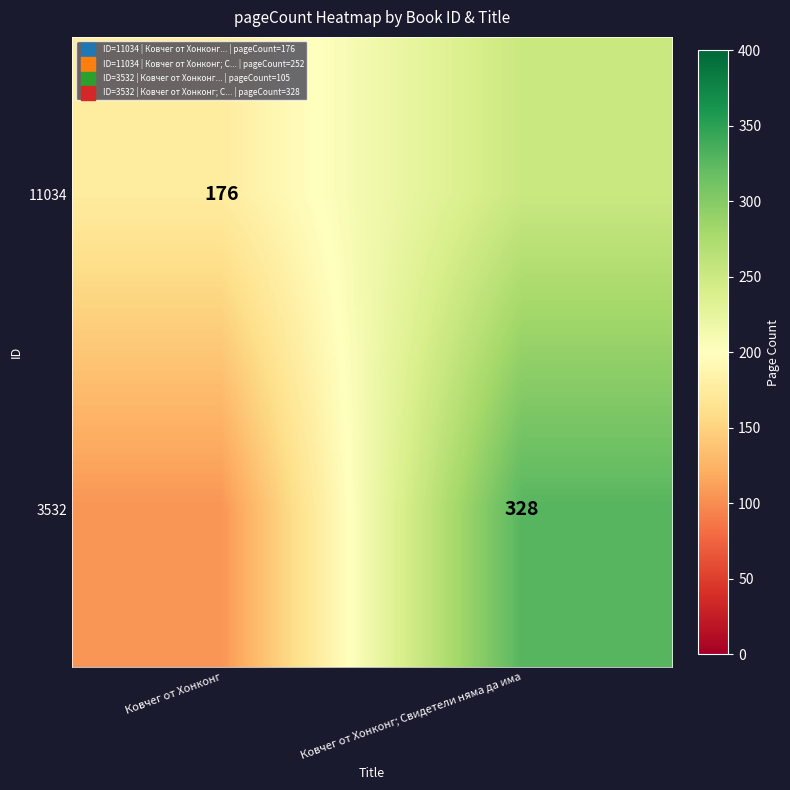

Is it true that 11034 equals 176 at Ковчег от Хонконг?

True